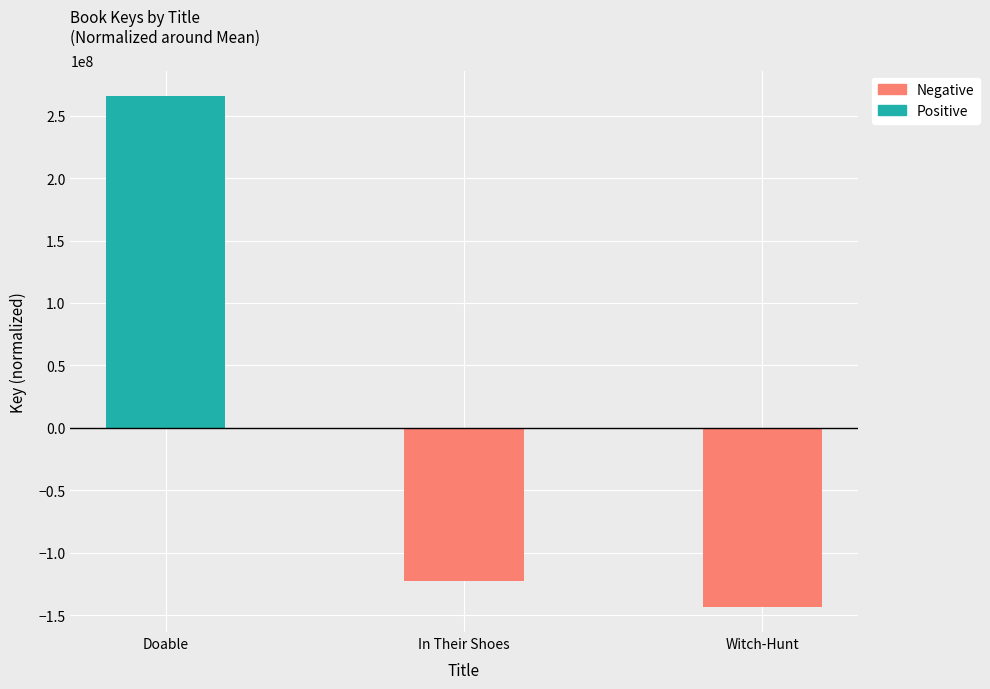

What is the lowest value of the Negative series?

-143140374